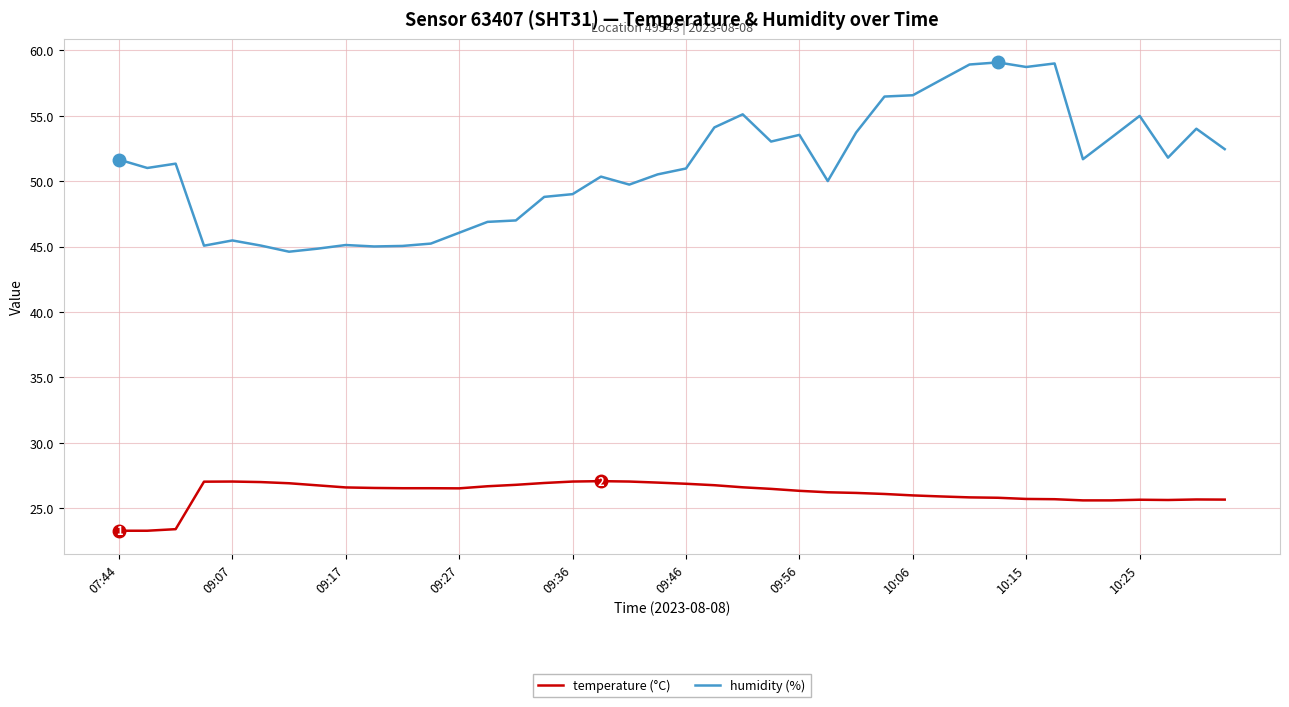

What is the difference between the second highest and minimum values in the humidity (%) series?

14.4